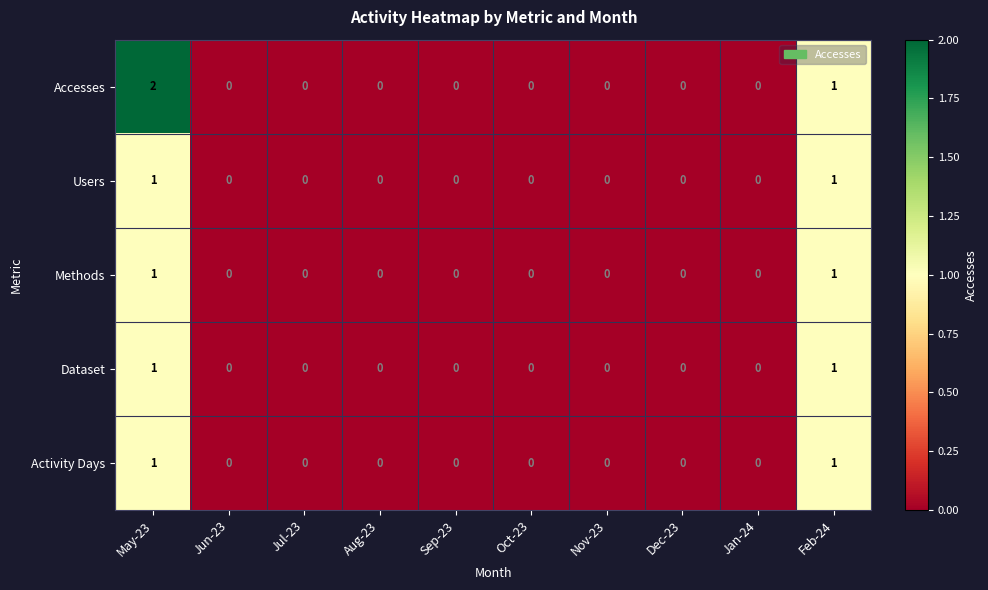

At which category is the sum across all series the highest?

May-23